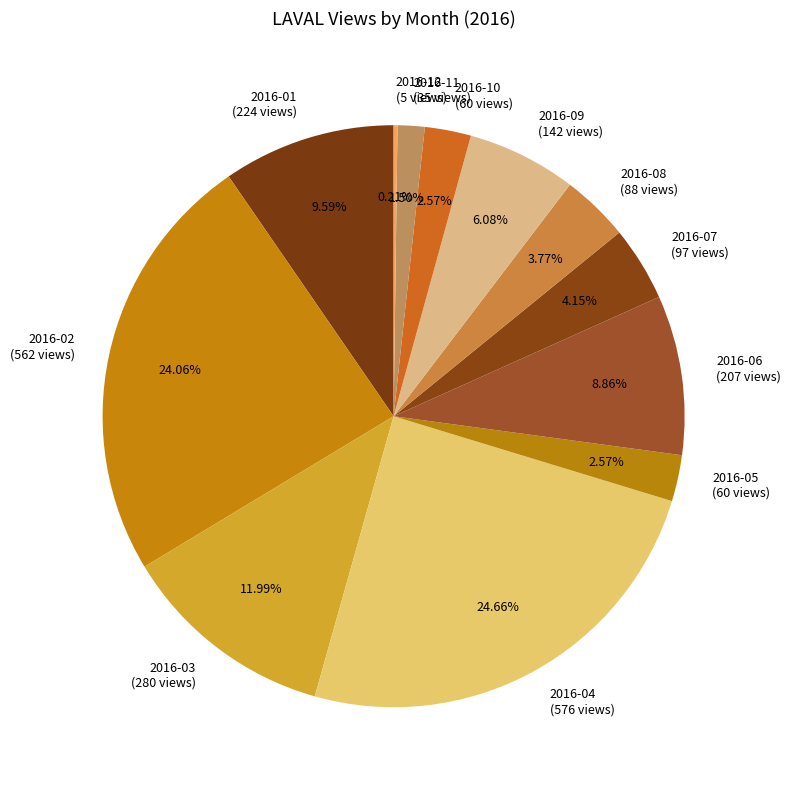

What percentage is NOT represented by 2016-03?

88.0%